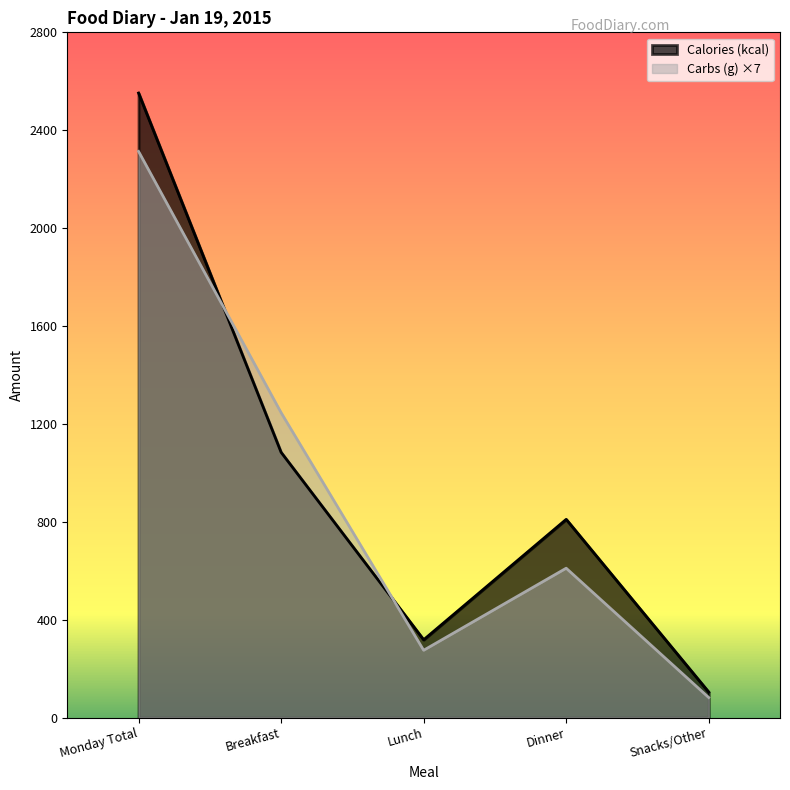

Where does the Carbs (g) series first go above 610?

Monday Total